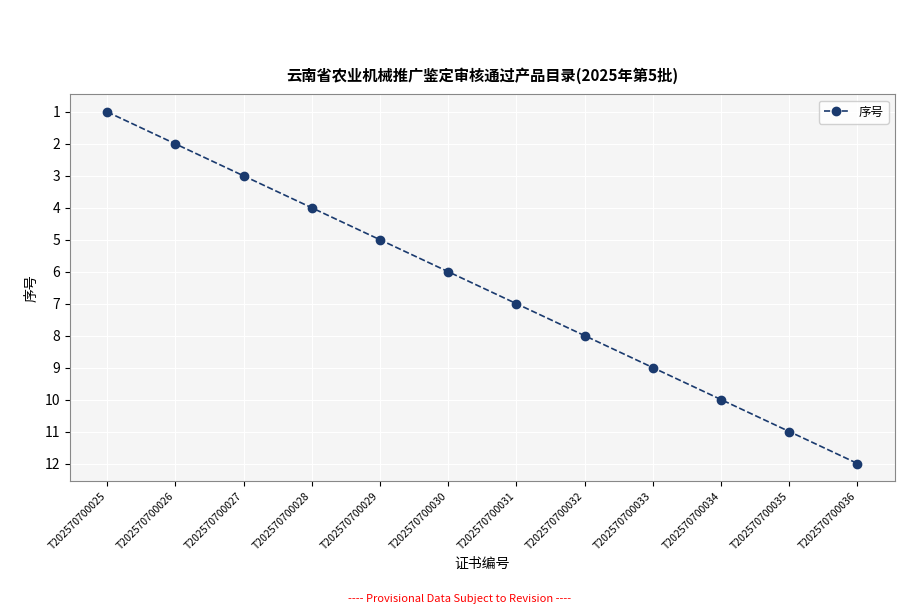

Which category has the lowest value across all series?

T202570700025